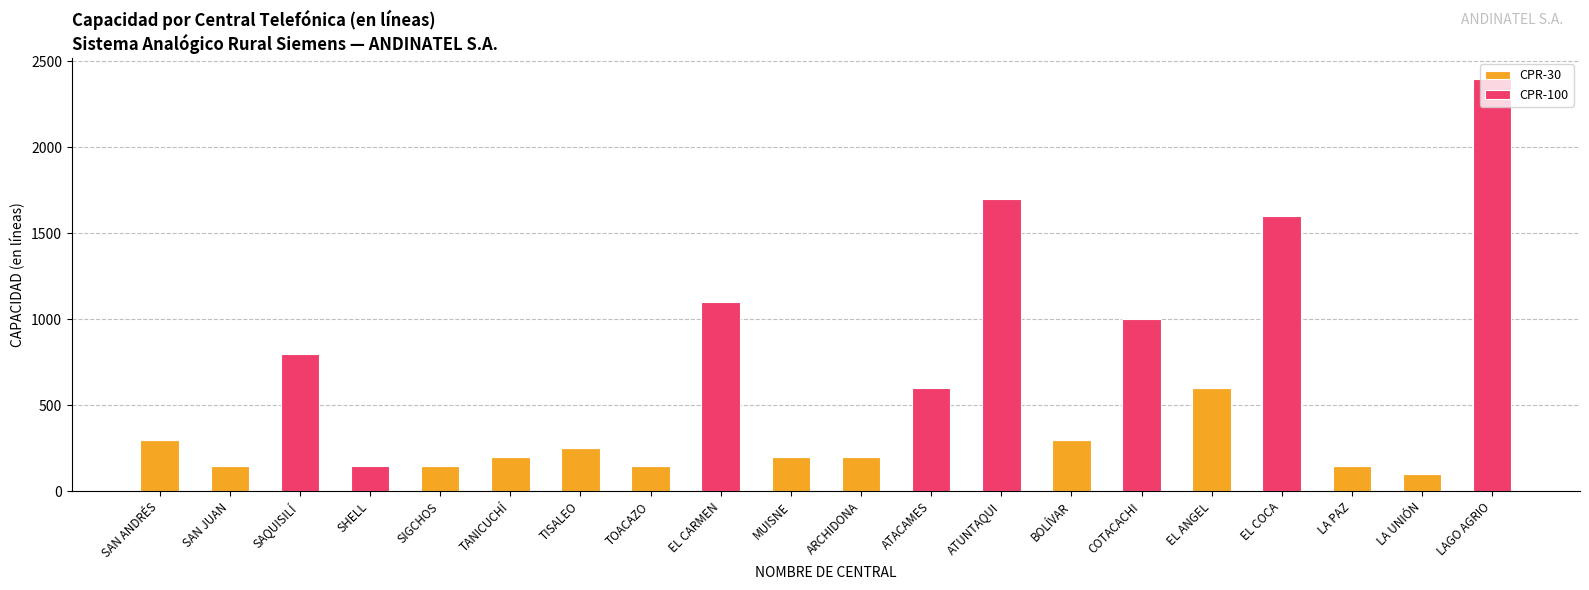

Is it true that CPR-30 equals 79 at ARCHIDONA?

False